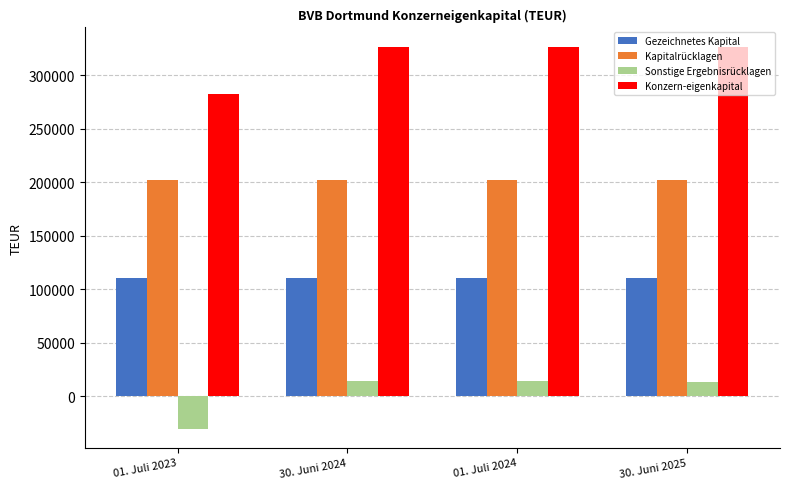

What is the minimum value for Sonstige Ergebnisrücklagen?

-30194